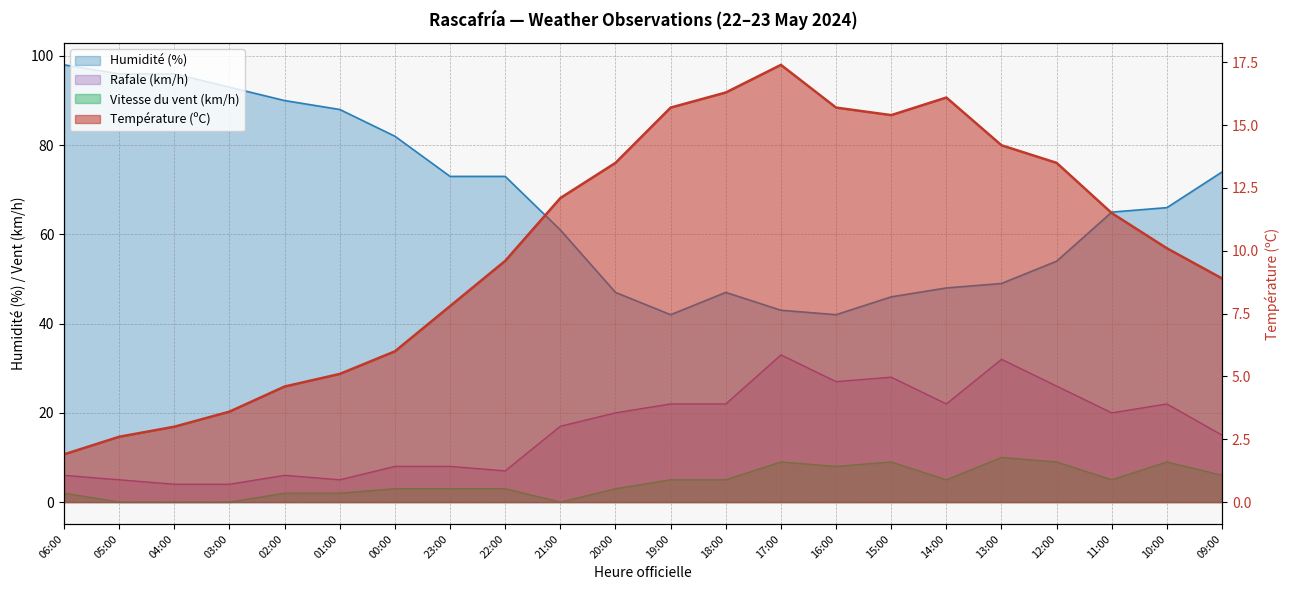

Which series has the largest total across all categories?

Humidité (%)